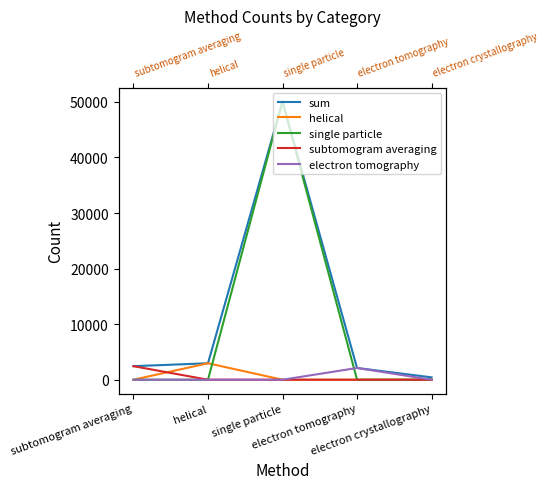

What is the highest value of the sum series?

50064